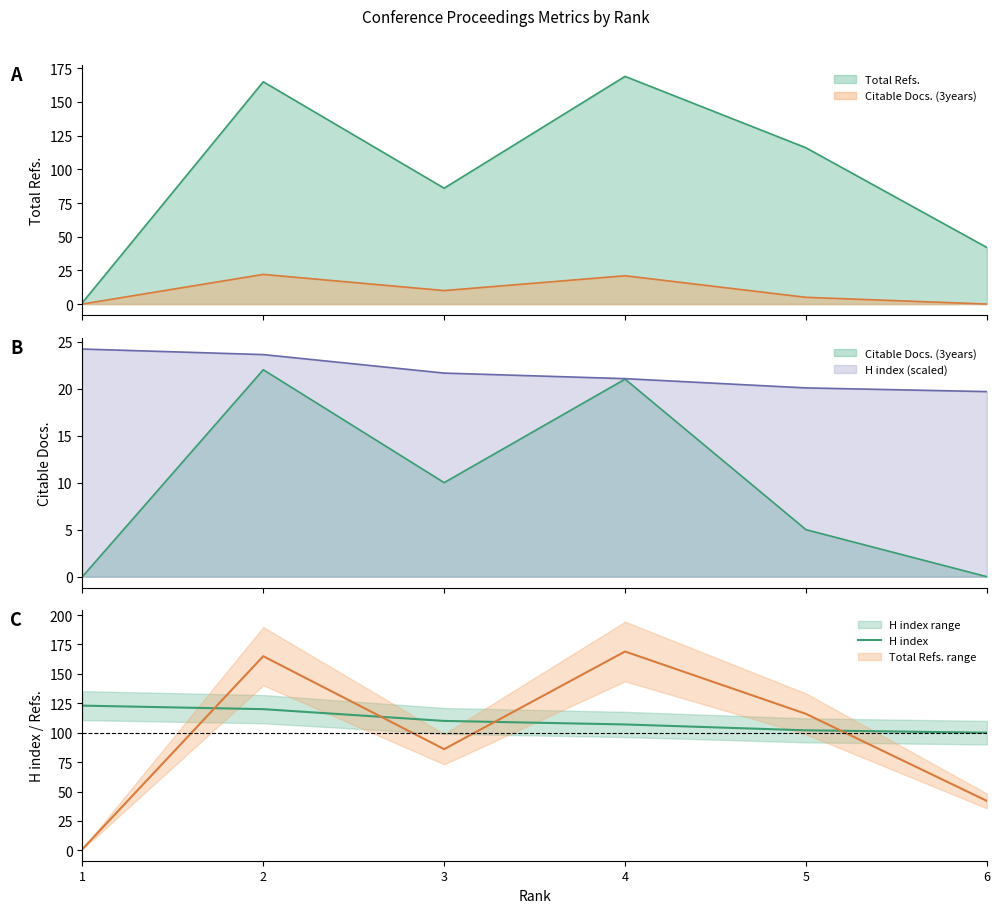

Reading right to left, what are all the values shown in this chart?

100	102	107	110	120	123